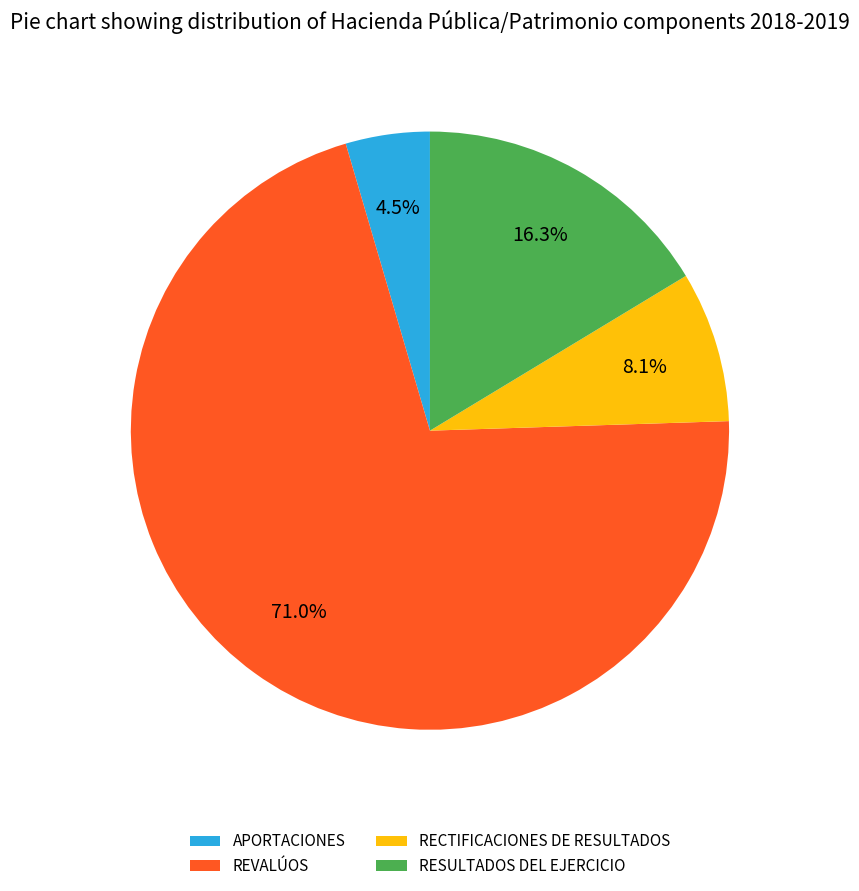

How many slices are in this pie chart?

4